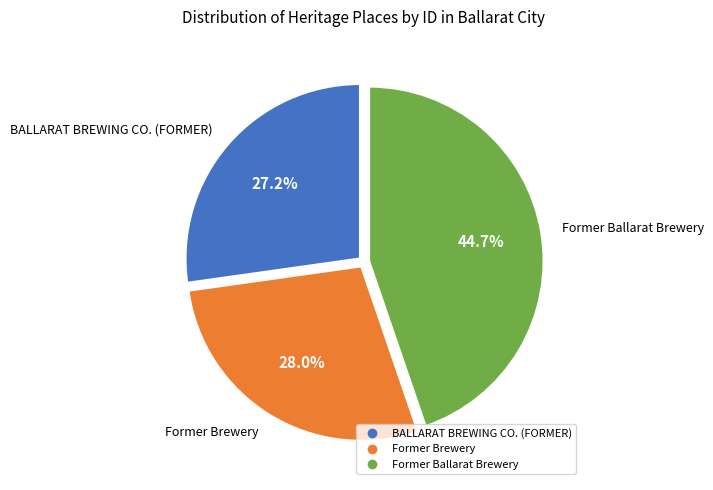

True or false: Former Ballarat Brewery accounts for 45% of the total.

True